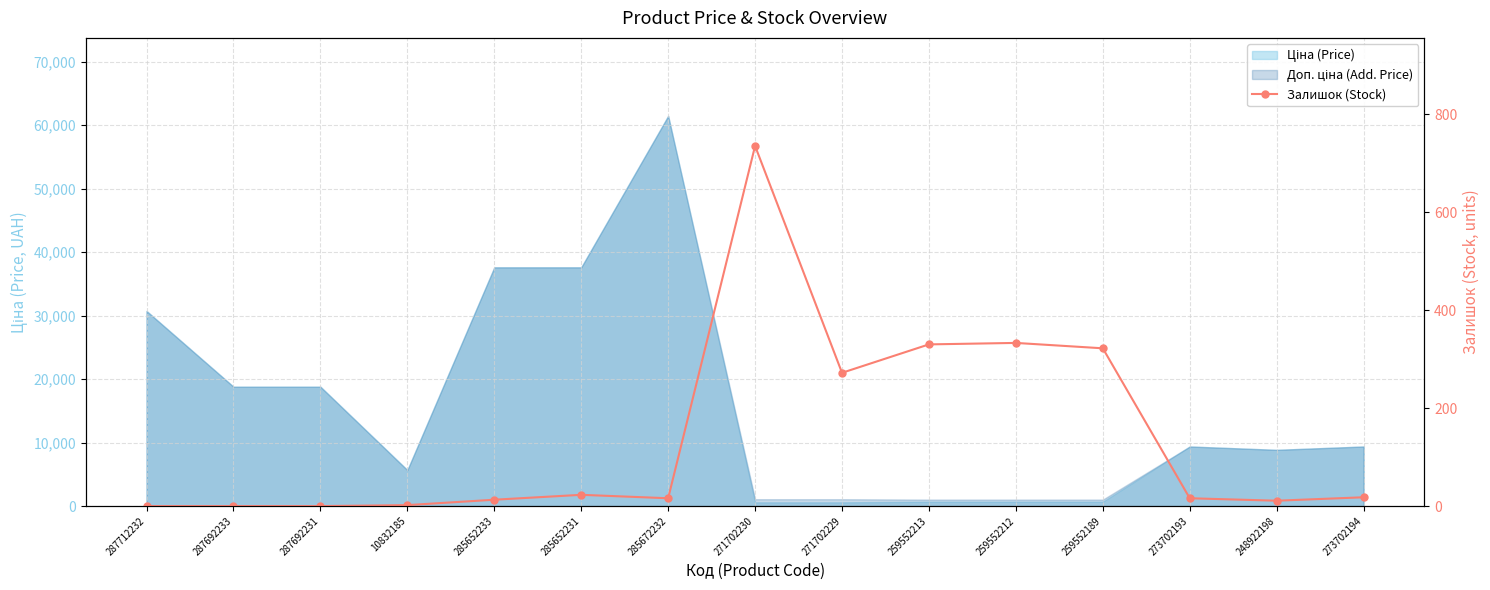

The chart shows a value of 11 at 248922198. True or false?

True